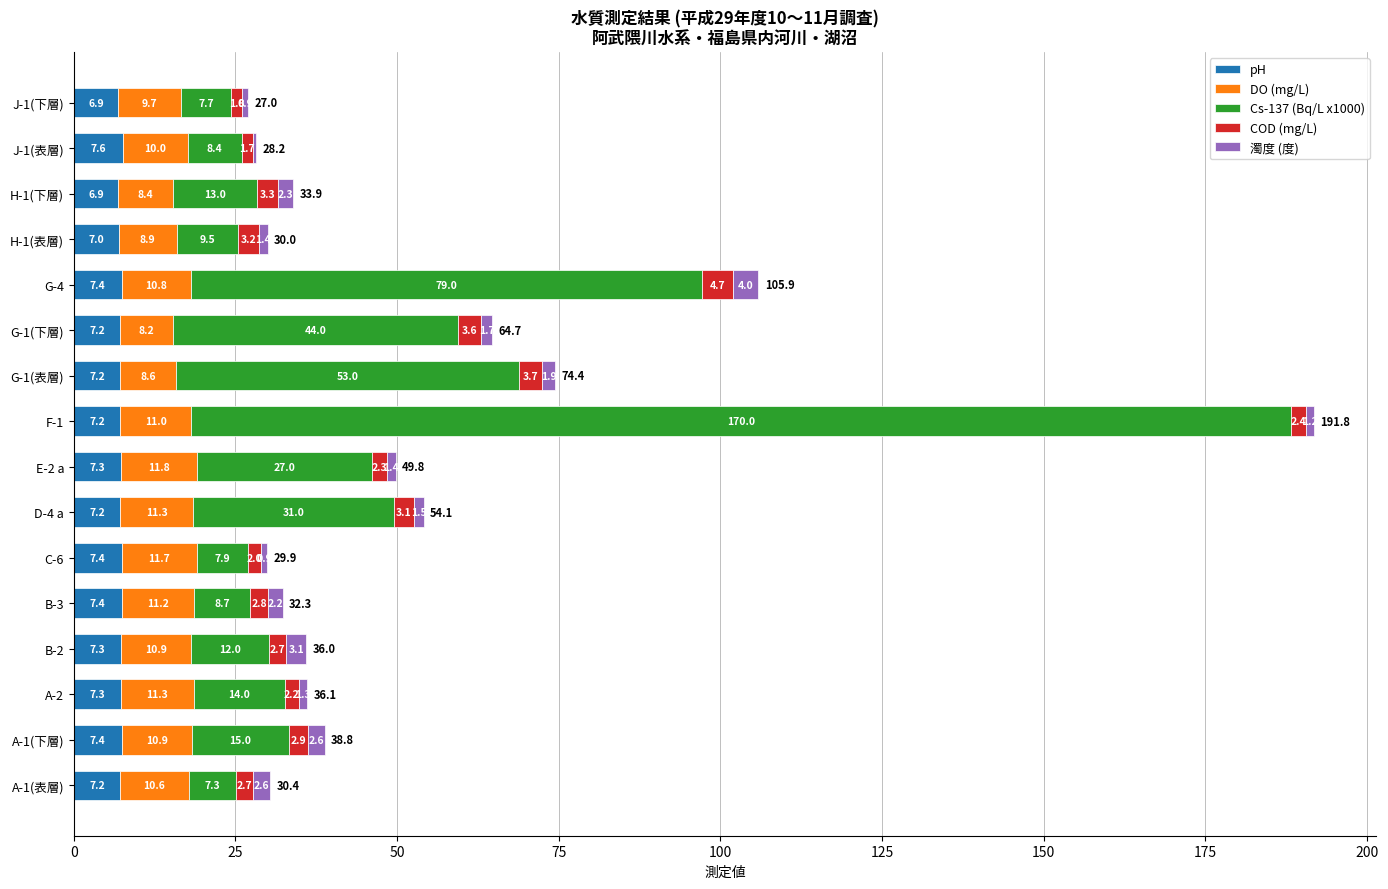

At which category is the sum across all series the highest?

F-1